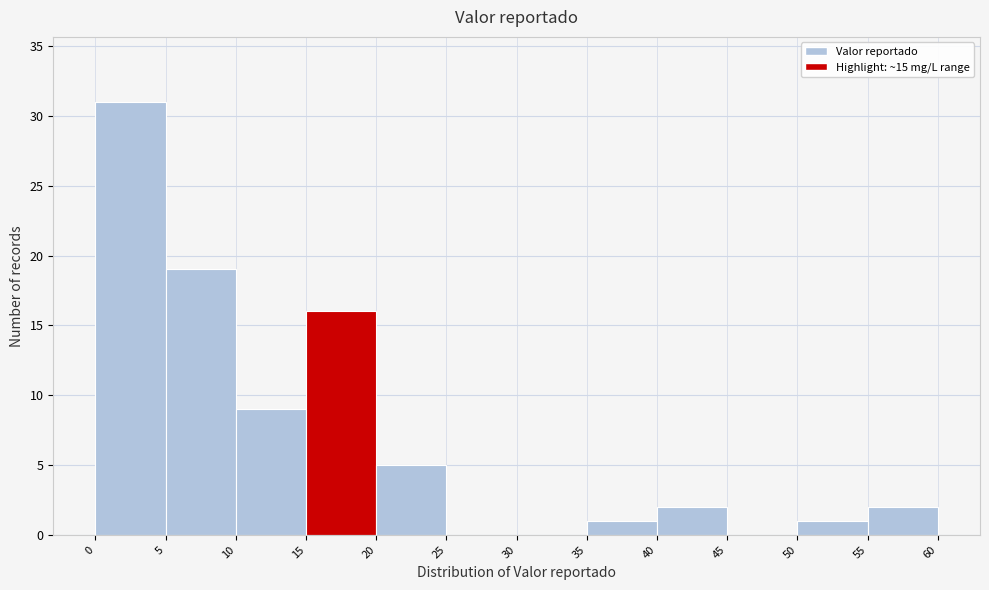

Which range on the x-axis has the tallest bar?

0 to 5